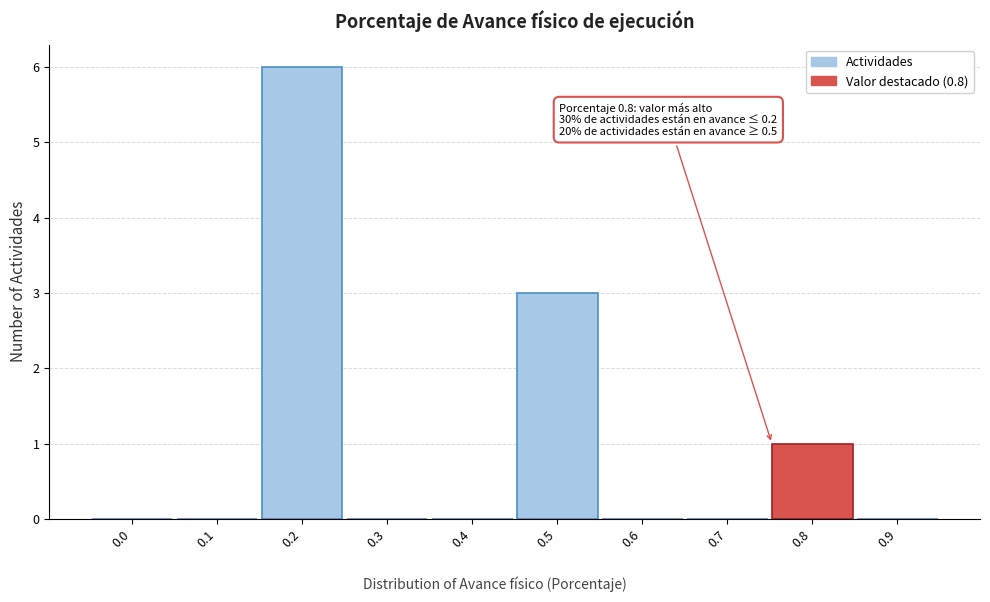

Reading left to right, transcribe all the data shown in this chart.

0.0=0	0.1=0	0.2=6	0.3=0	0.4=0	0.5=3	0.6=0	0.7=0	0.8=1	0.9=0